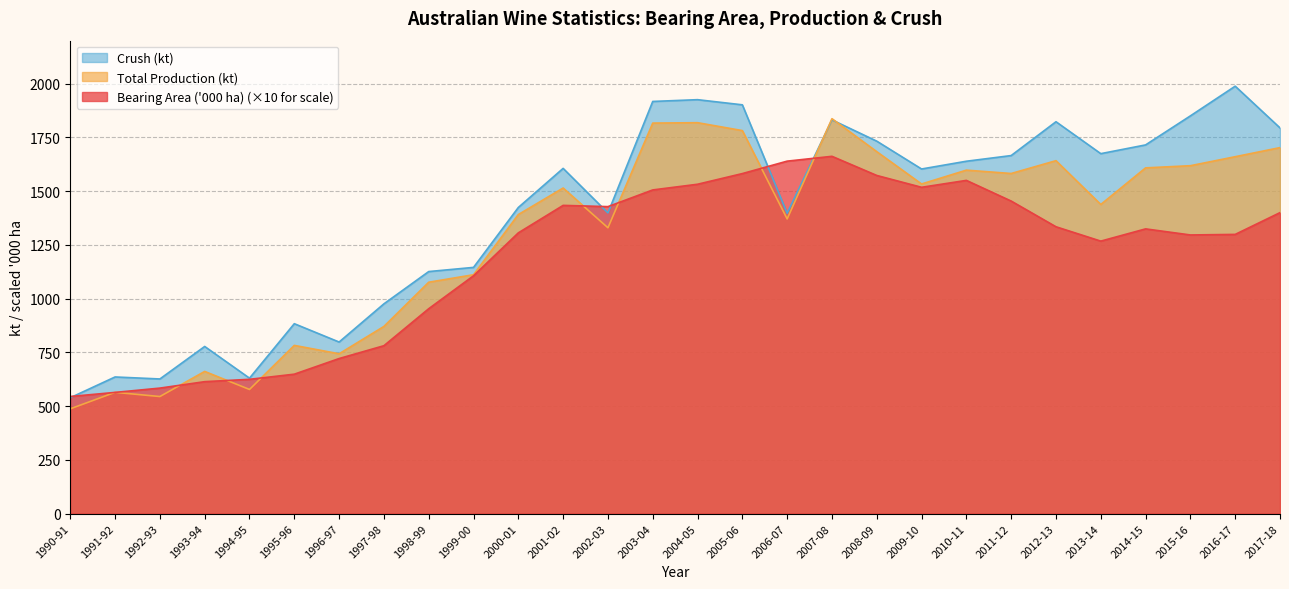

What is the sum of the Crush (kt) values at 2010-11 and 1992-93?

2265.3